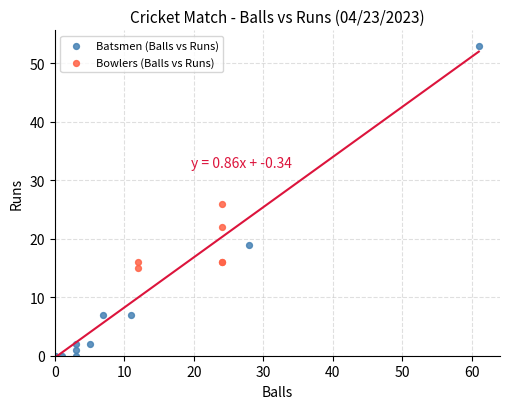

What are all the series names shown in the legend?

Batsmen (Balls vs Runs), Bowlers (Balls vs Runs)